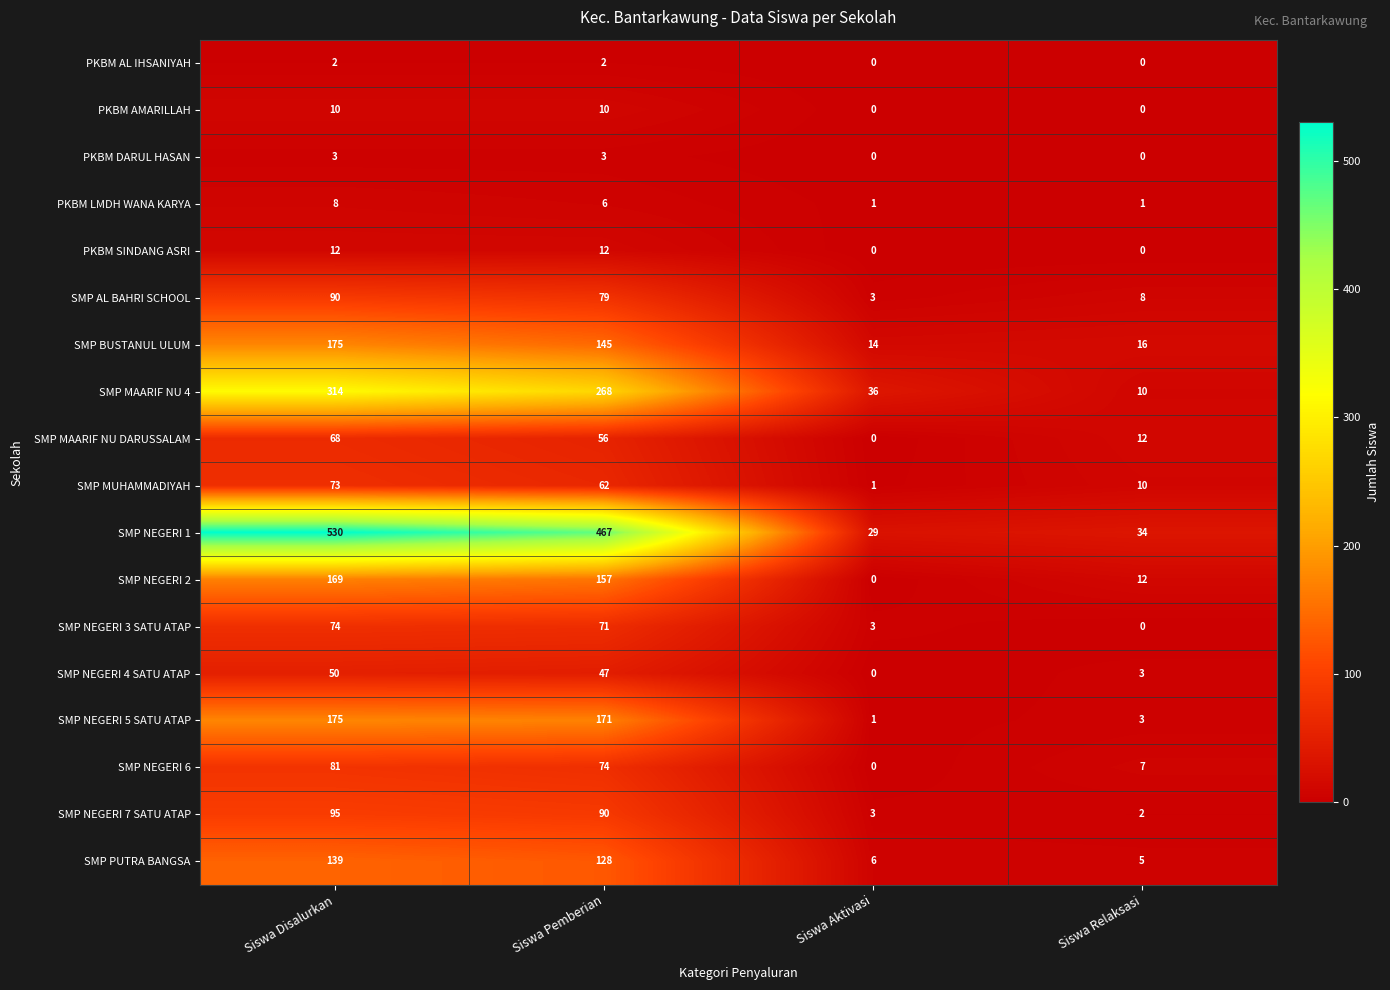

Count the number of categories in the chart.

4